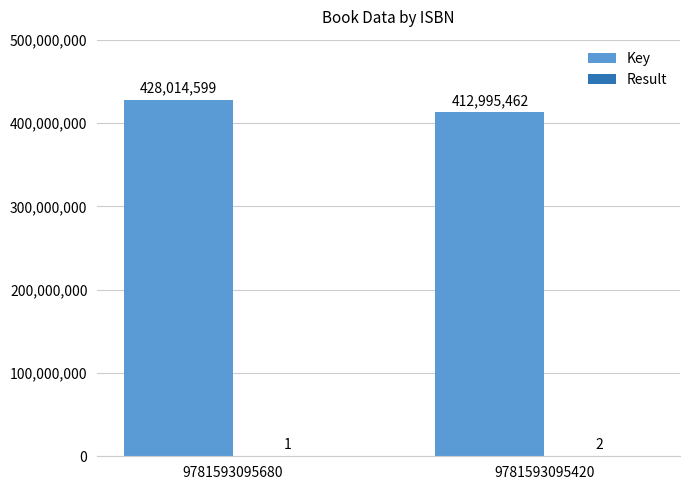

The value of Key at 9781593095680 is 428014599. True or false?

True